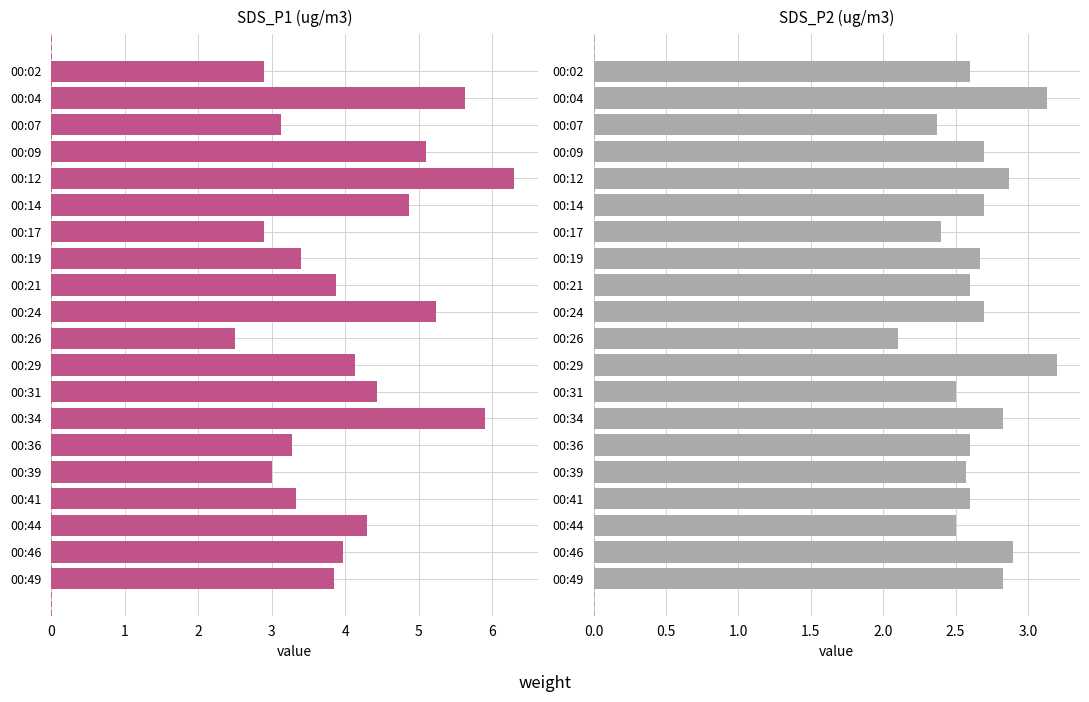

Between 00:09 and 00:14, which series saw the biggest shift?

SDS_P1